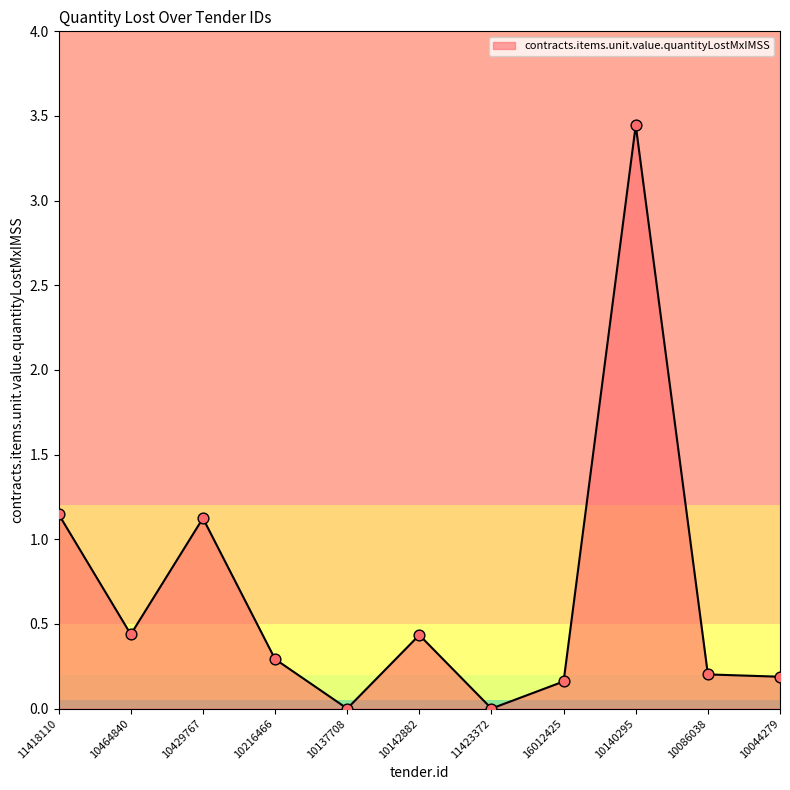

Which has a higher value, 10429767 or 10137708?

10429767